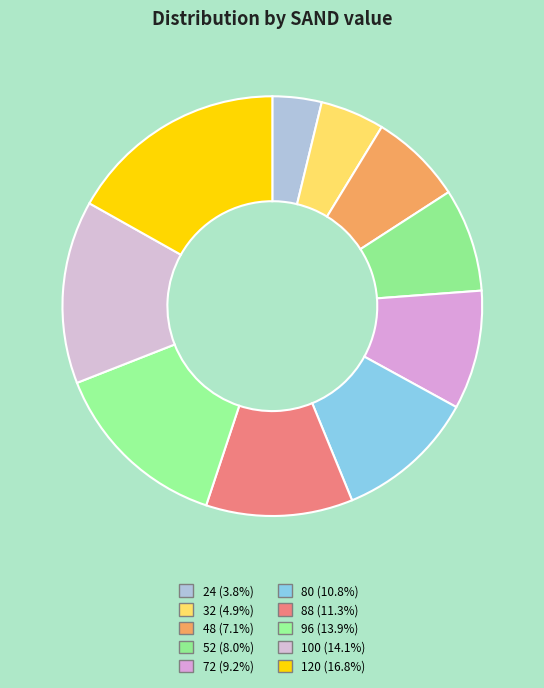

To the nearest percent, what portion does 48 represent?

7%